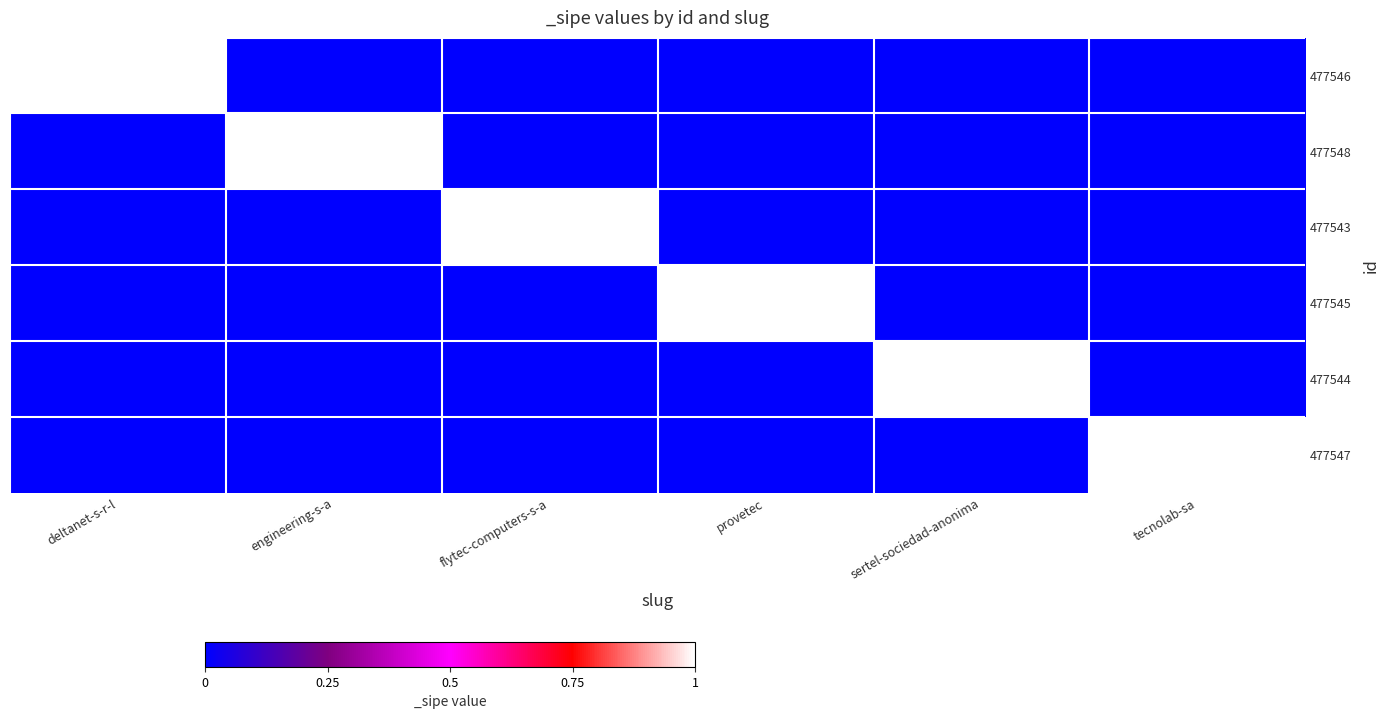

What is the greatest value displayed?

1